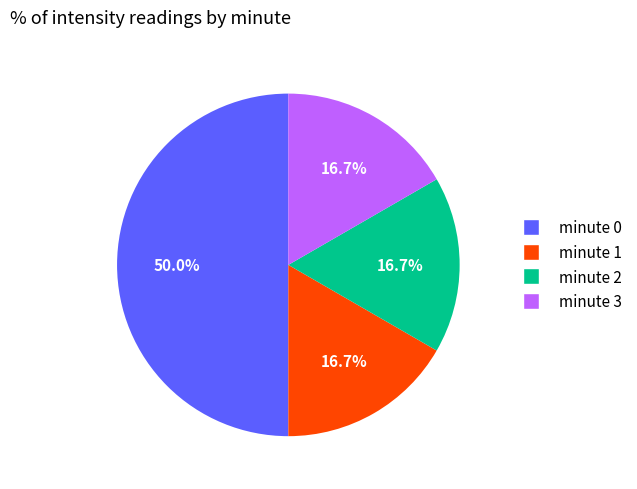

Is it true that minute 2 is 31% of the pie?

False